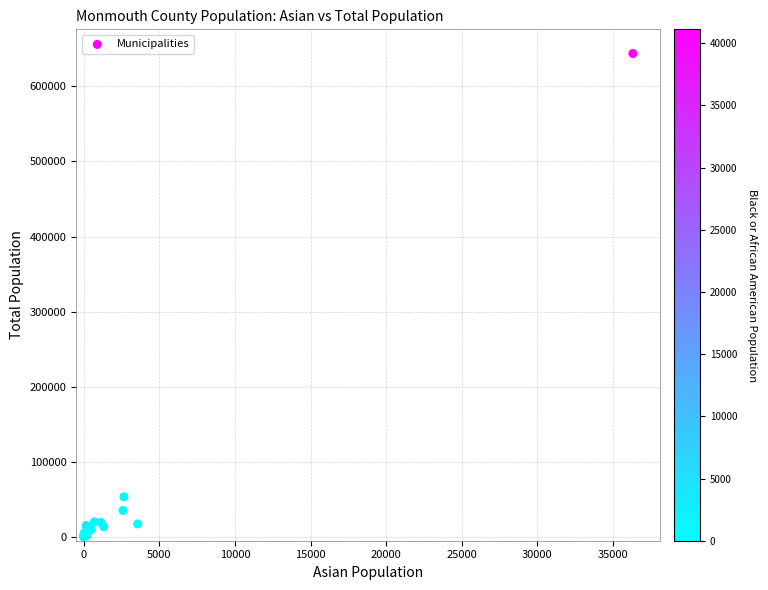

What Y value in the scatter plot is closest to 321807?

53537